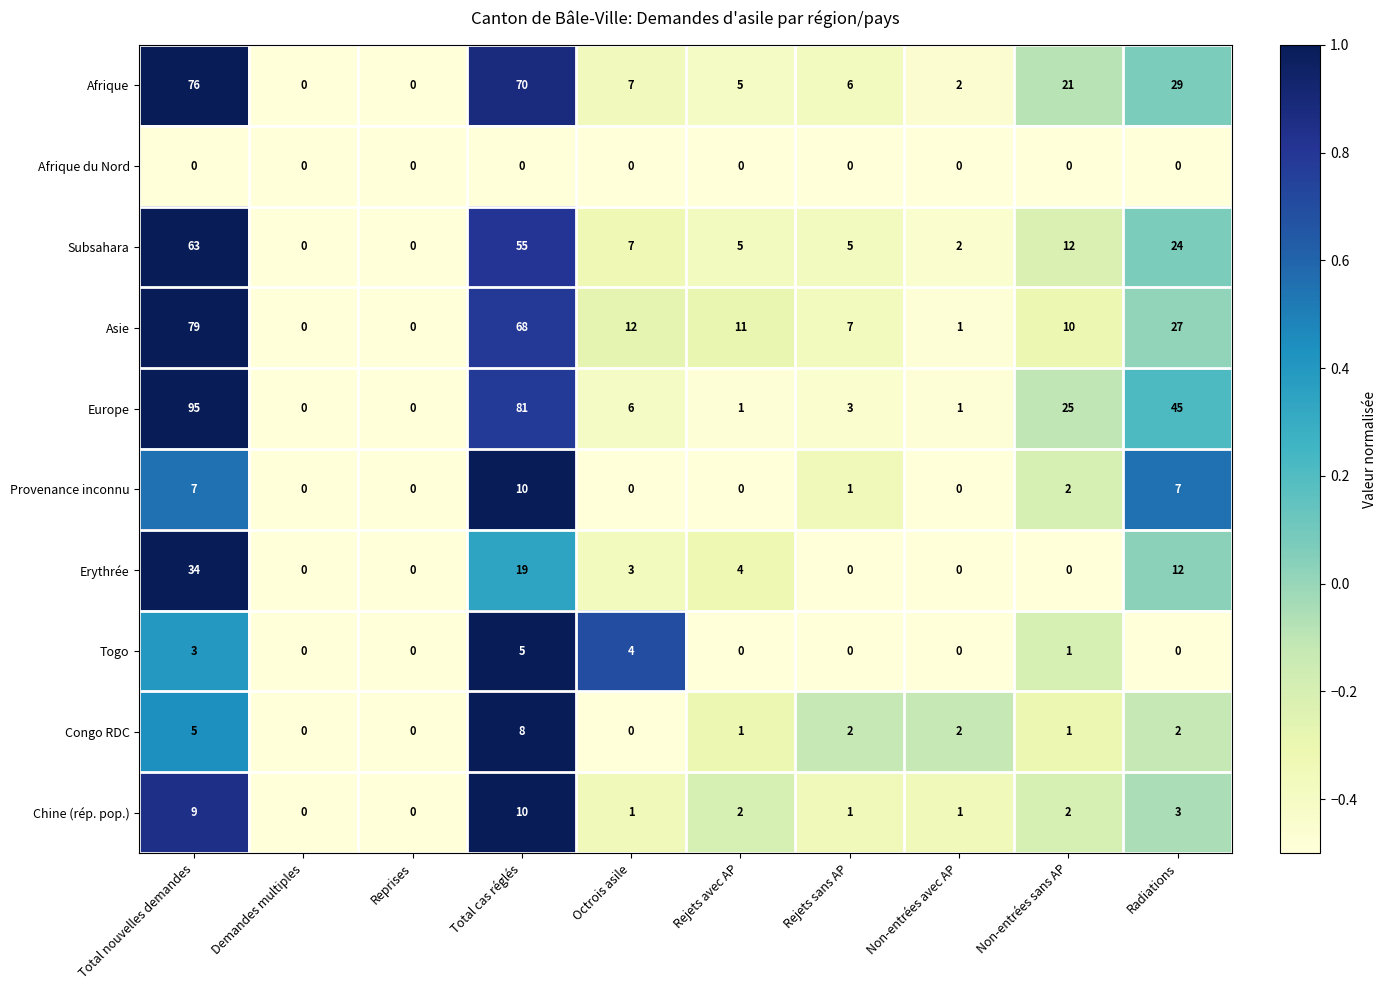

Which category has the highest value in the Europe series?

Total nouvelles demandes